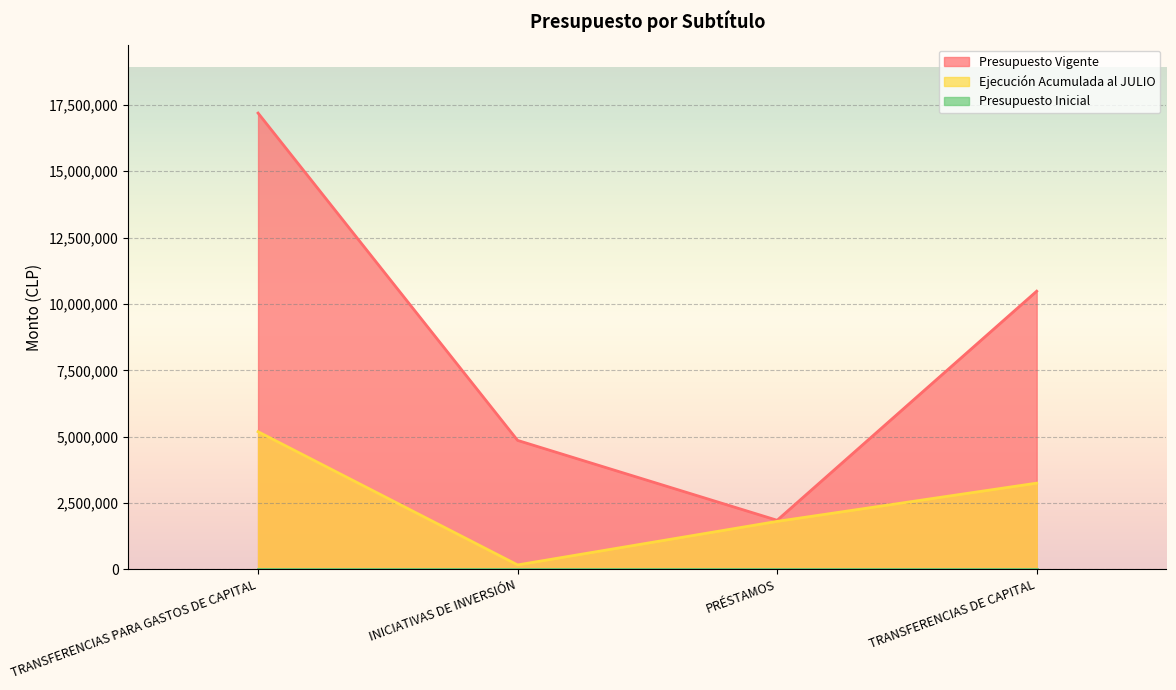

Rank the categories by Presupuesto Vigente value from lowest to highest.

PRÉSTAMOS, INICIATIVAS DE INVERSIÓN, TRANSFERENCIAS DE CAPITAL, TRANSFERENCIAS PARA GASTOS DE CAPITAL